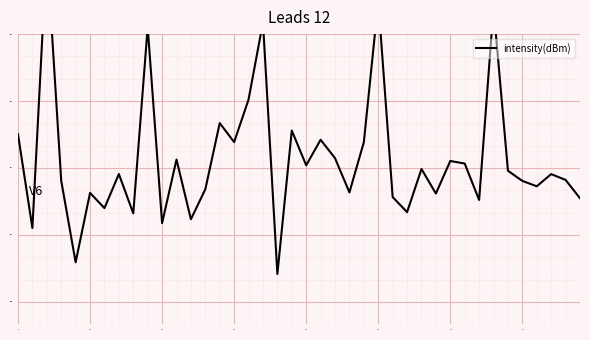

Is this an area chart (filled region under the line)?

No